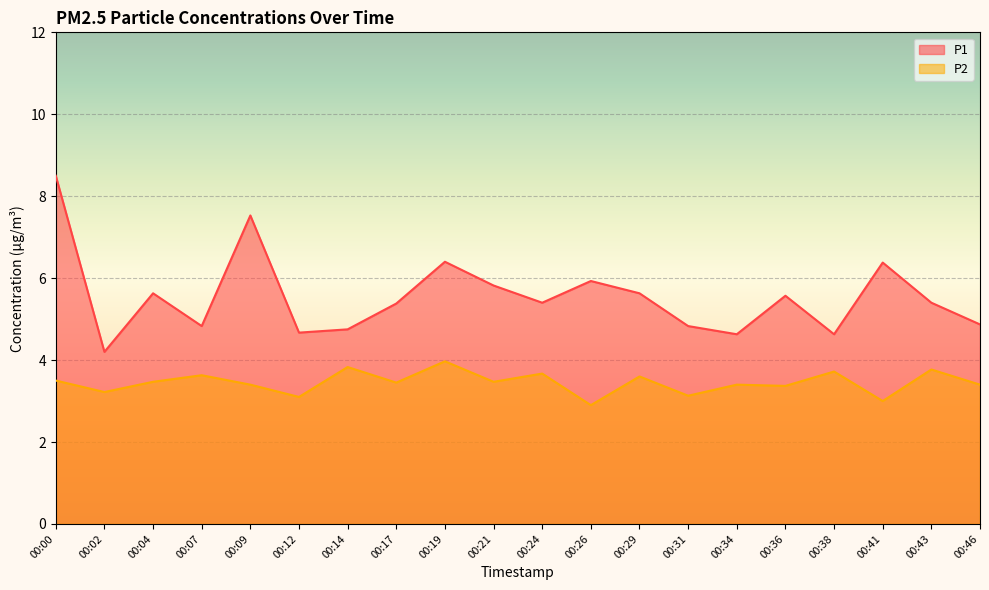

True or false: P1 has more than 1 interior local peaks.

True